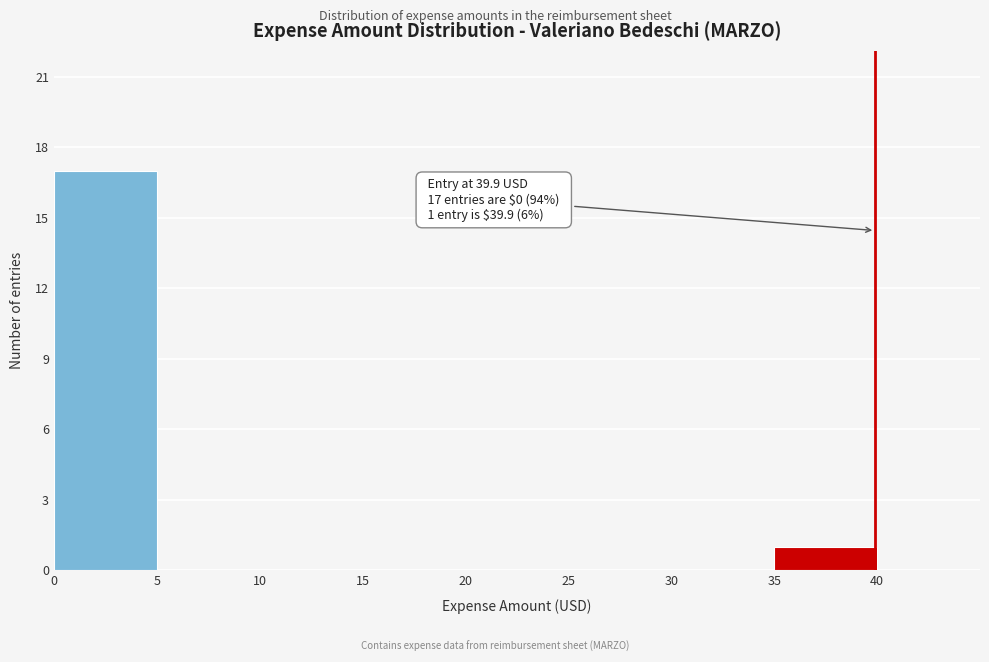

Over which range of the x-axis is the bar tallest?

0 to 5